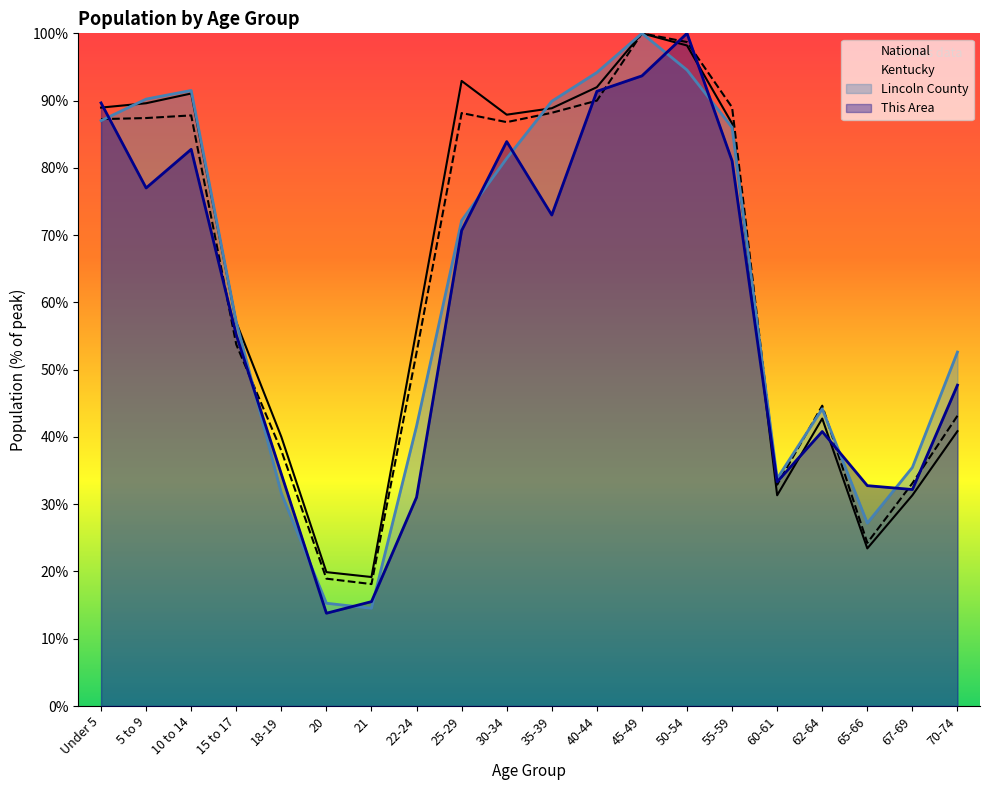

What is the approximate value of Kentucky at 25-29?

88.2